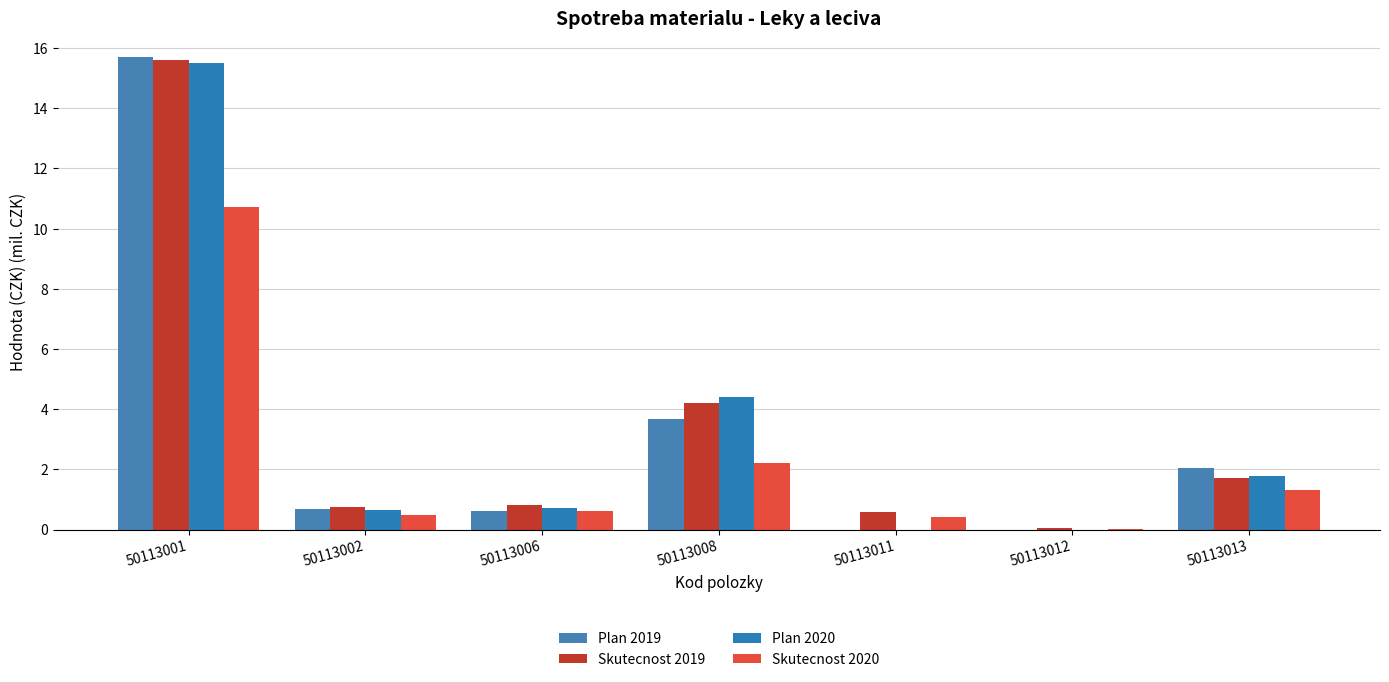

How many groups of bars are there?

7